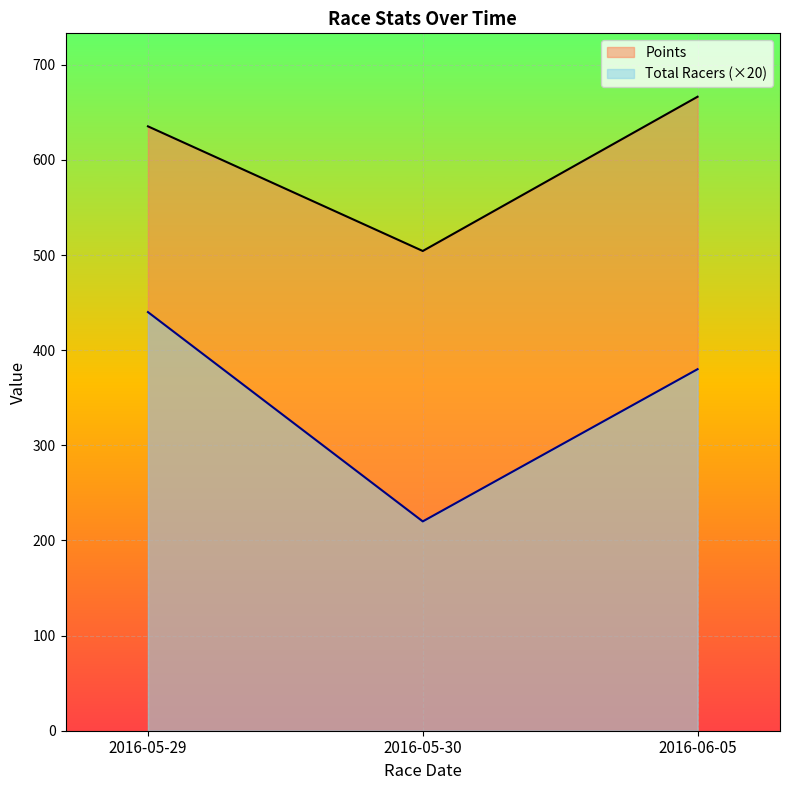

Which series has the largest range (max minus min)?

Total Racers (×20)